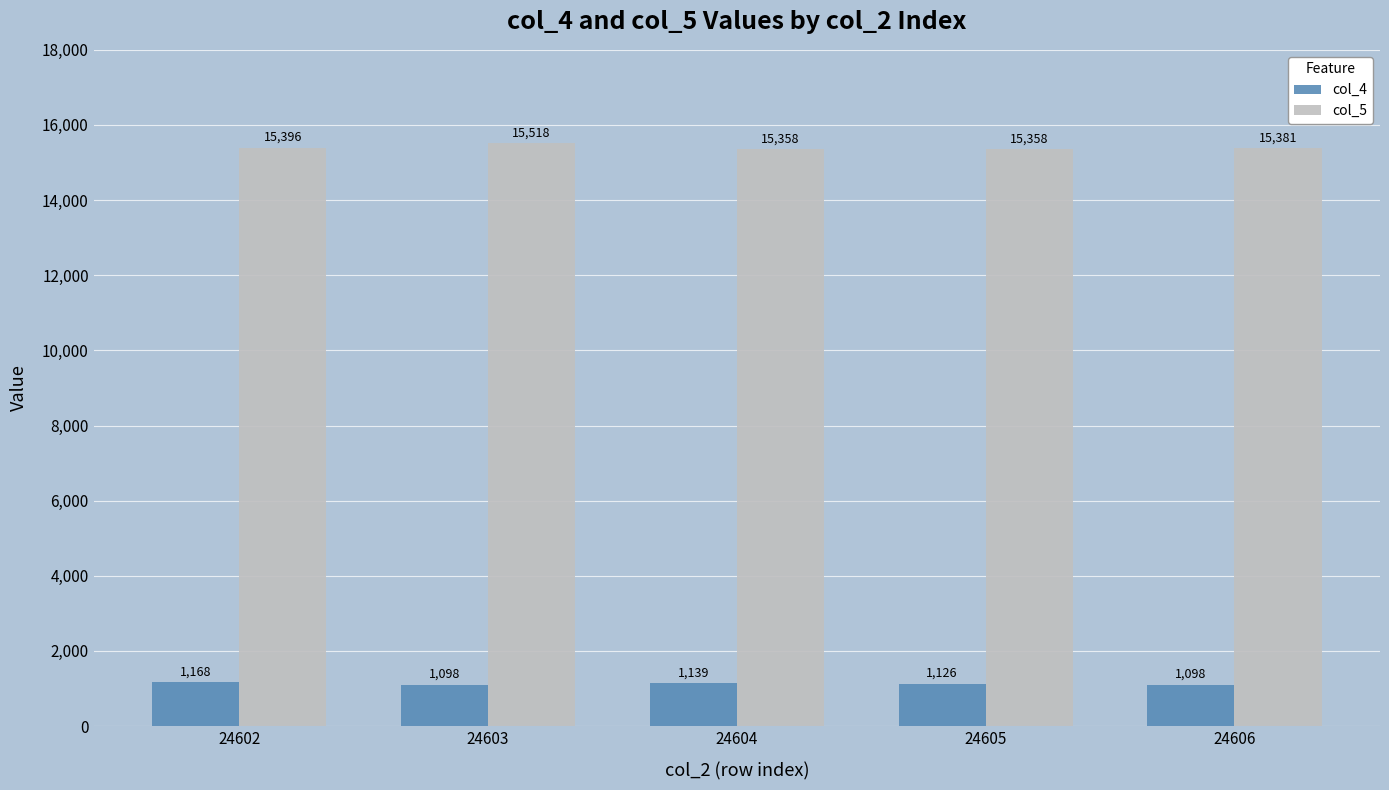

Is it true that col_5 equals 15518 at 24603?

True